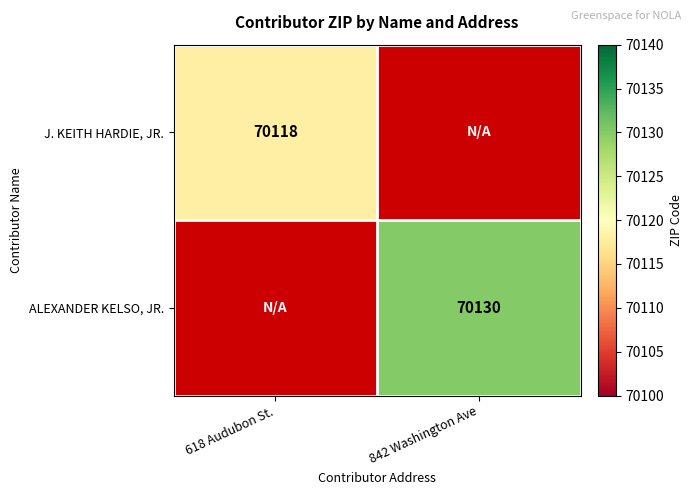

At how many categories does at least one series exceed 70123?

1